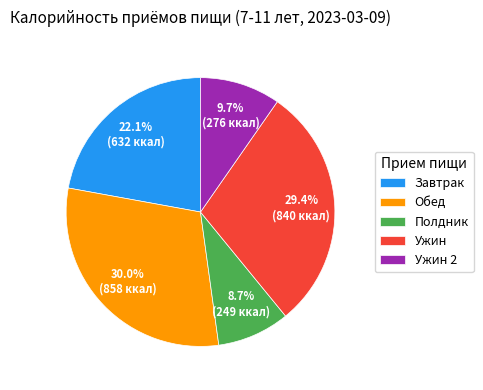

Does Обед account for over 50% of the chart?

No